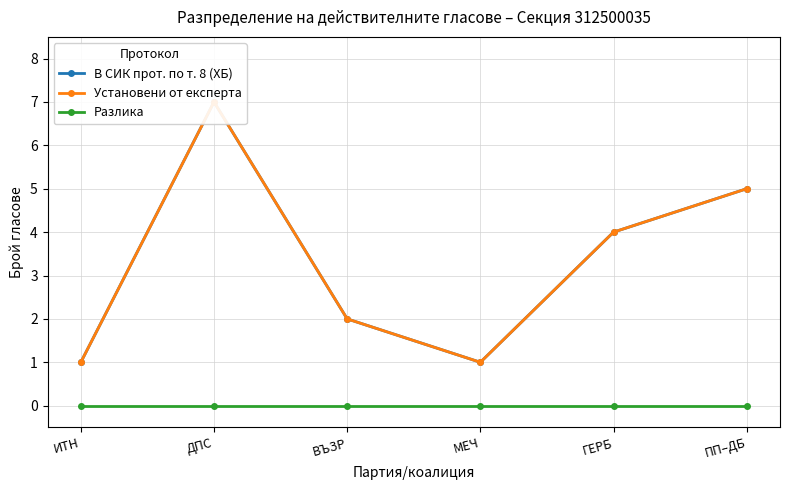

Reading right to left, transcribe all the data shown in this chart.

В СИК прот. по т. 8 (ХБ): 5	4	1	2	7	1
Установени от експерта: 5	4	1	2	7	1
Разлика: 0	0	0	0	0	0